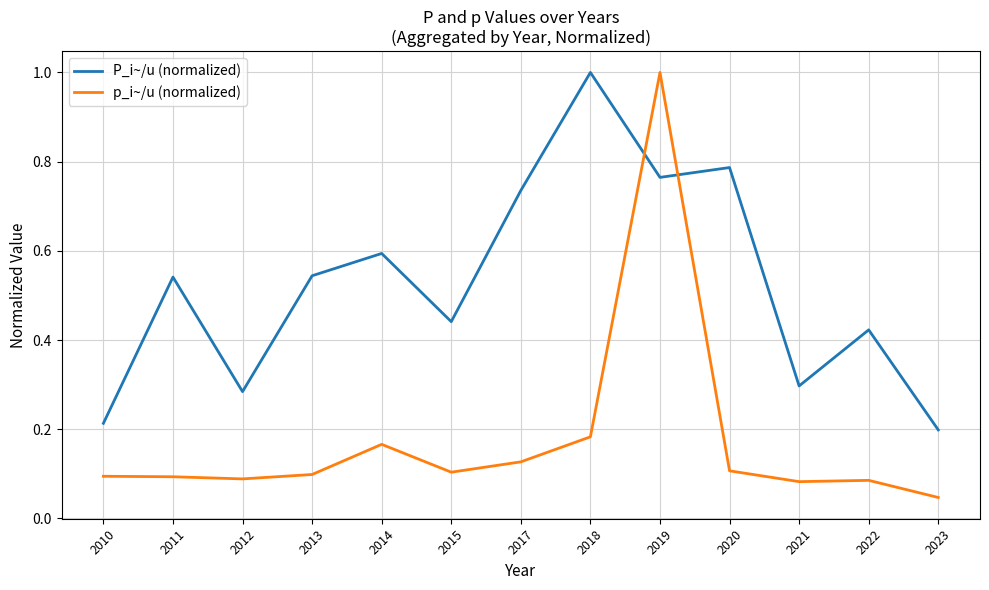

Which series has the widest spread of values?

p_i~/u (normalized)